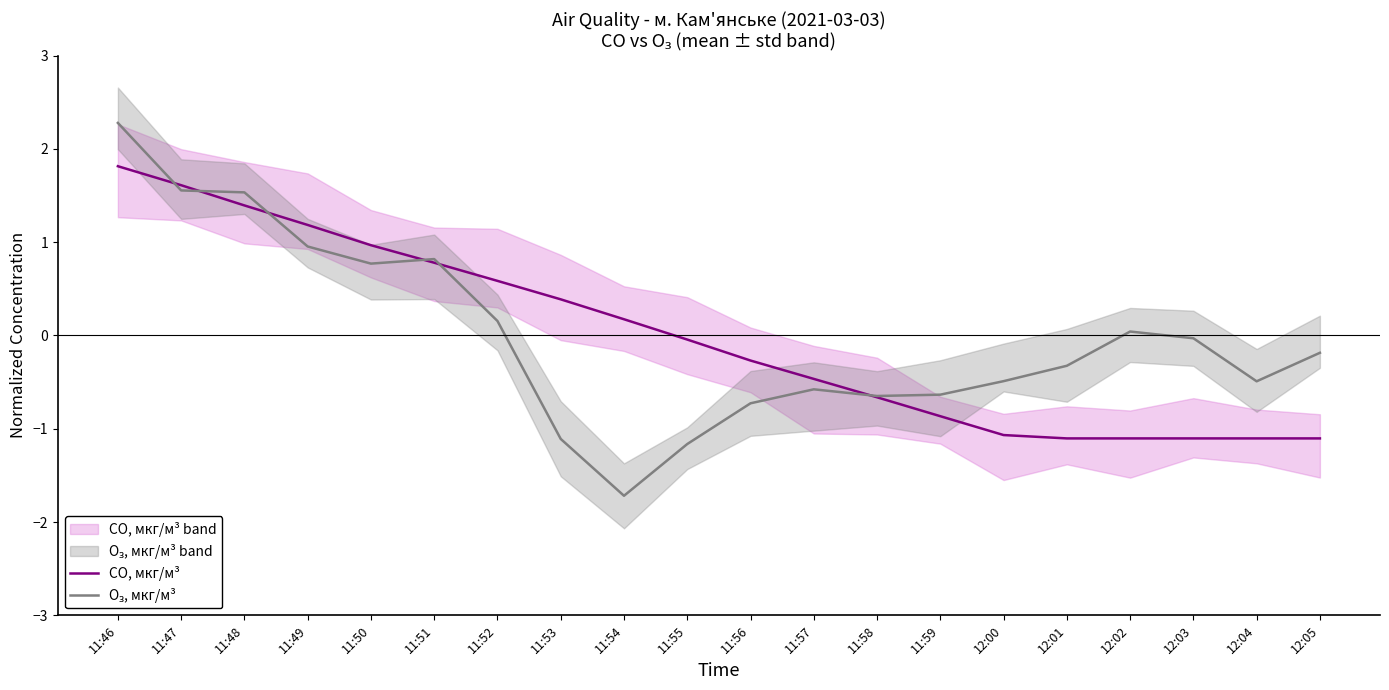

Which series changed the most between 11:52 and 12:04?

CO, мкг/м³